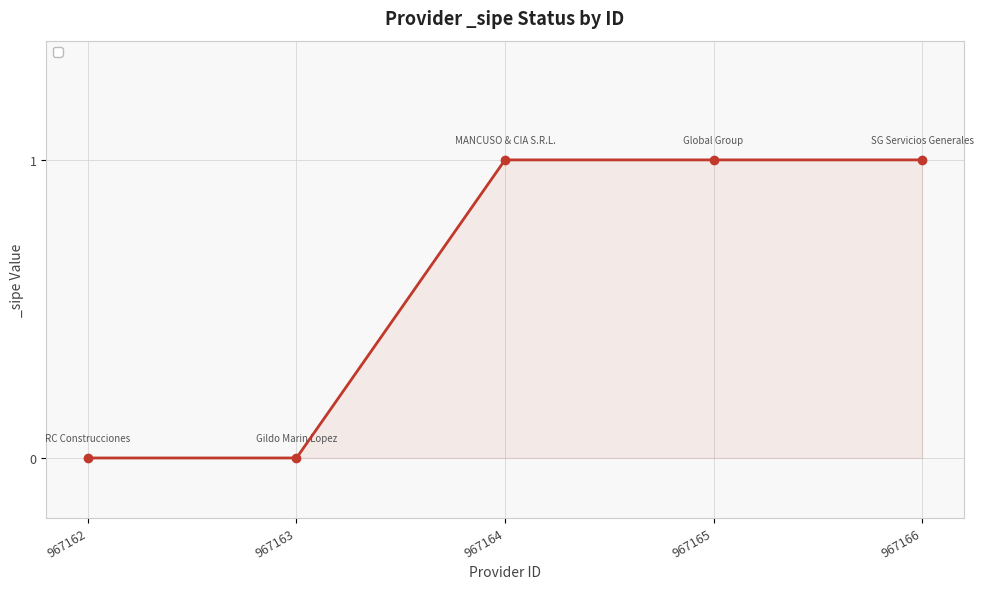

Reading left to right, extract all data points from this chart.

967162=0	967163=0	967164=1	967165=1	967166=1